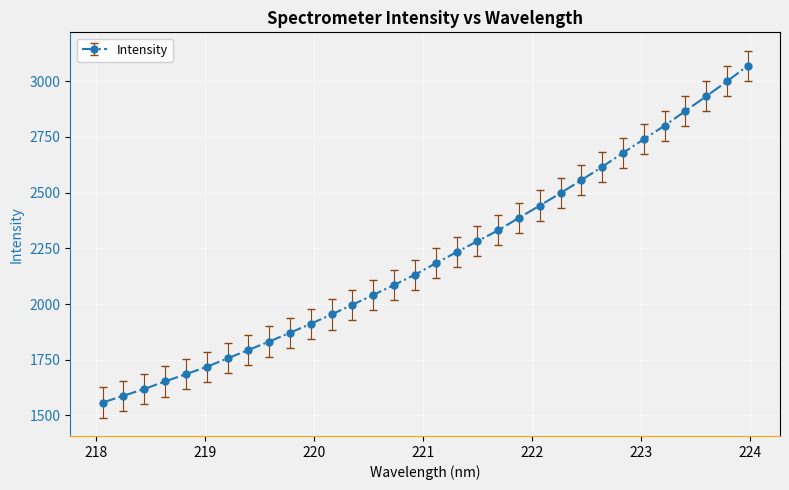

What is the difference between the second highest and second lowest values?

1410.3